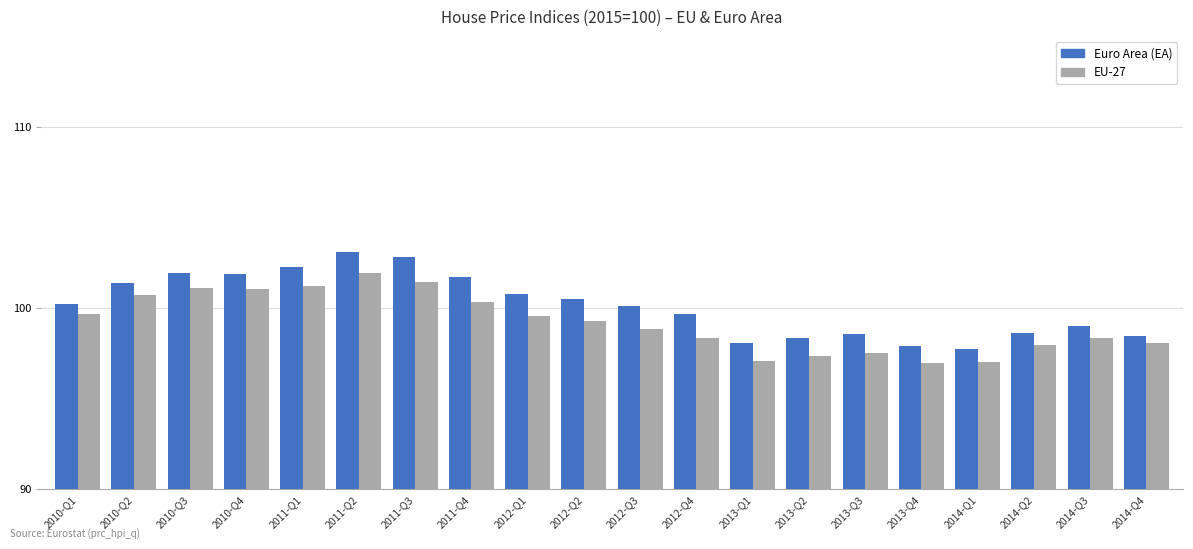

What is the total value across all series at 2013-Q4?

194.9